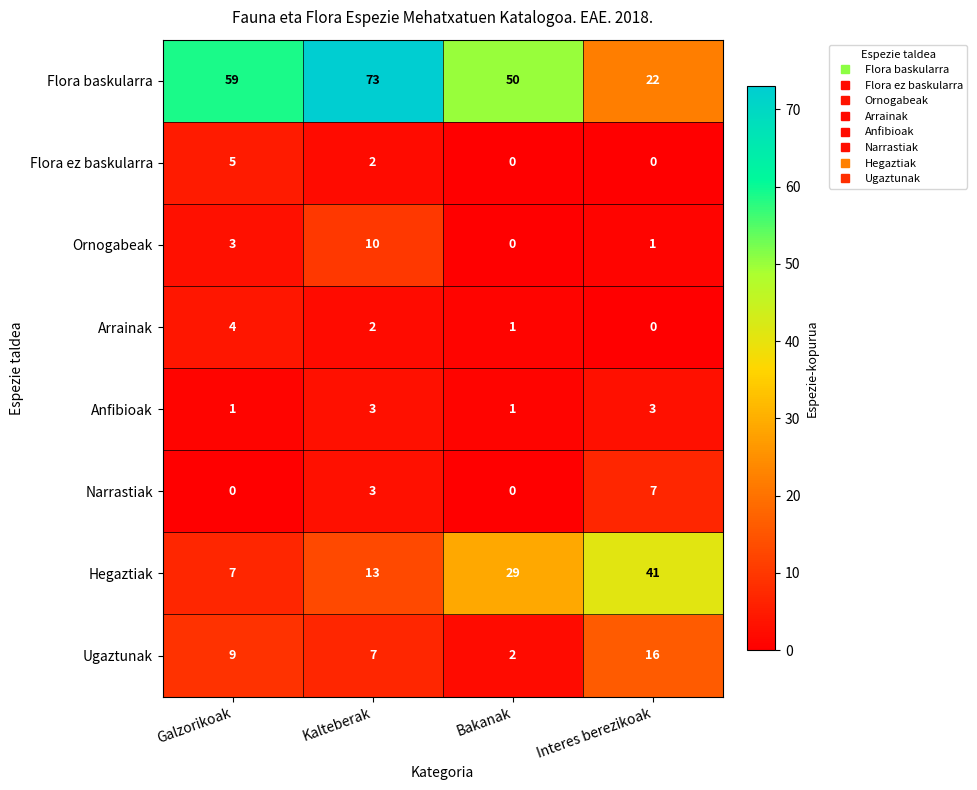

Count the number of data series in this chart.

8